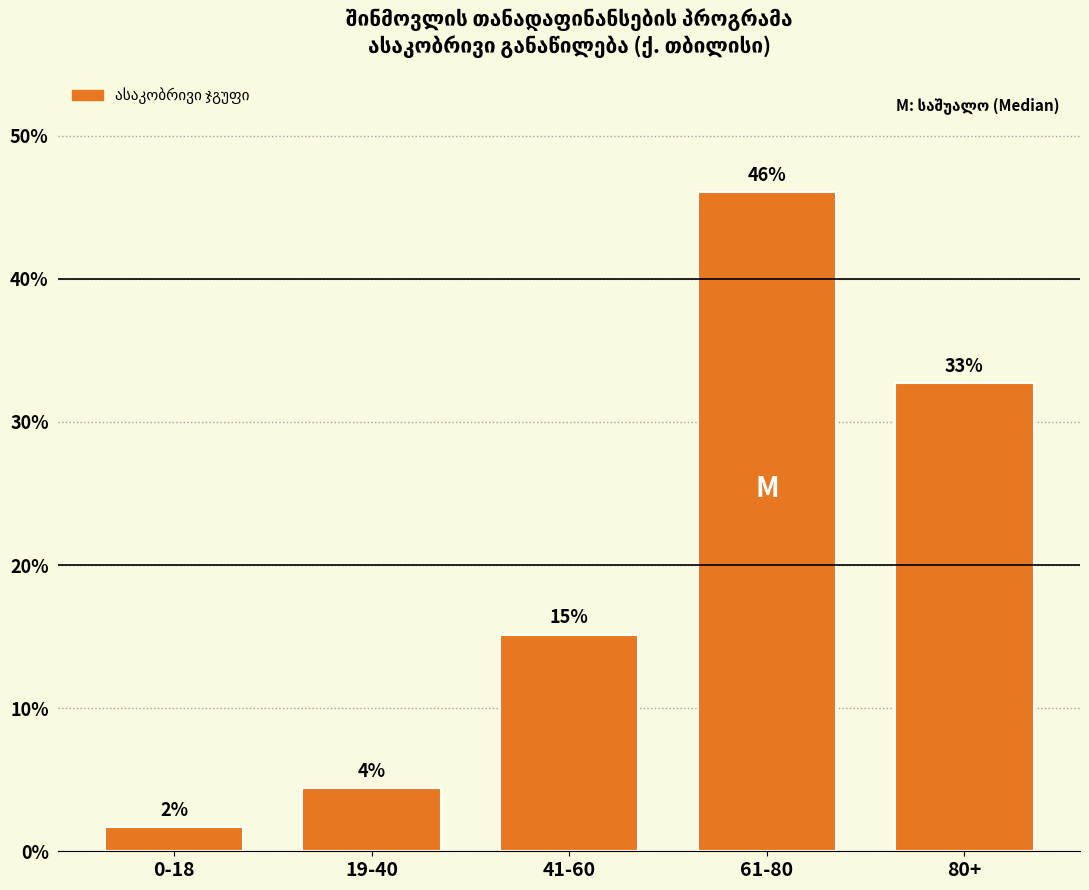

Are the bars horizontal?

No